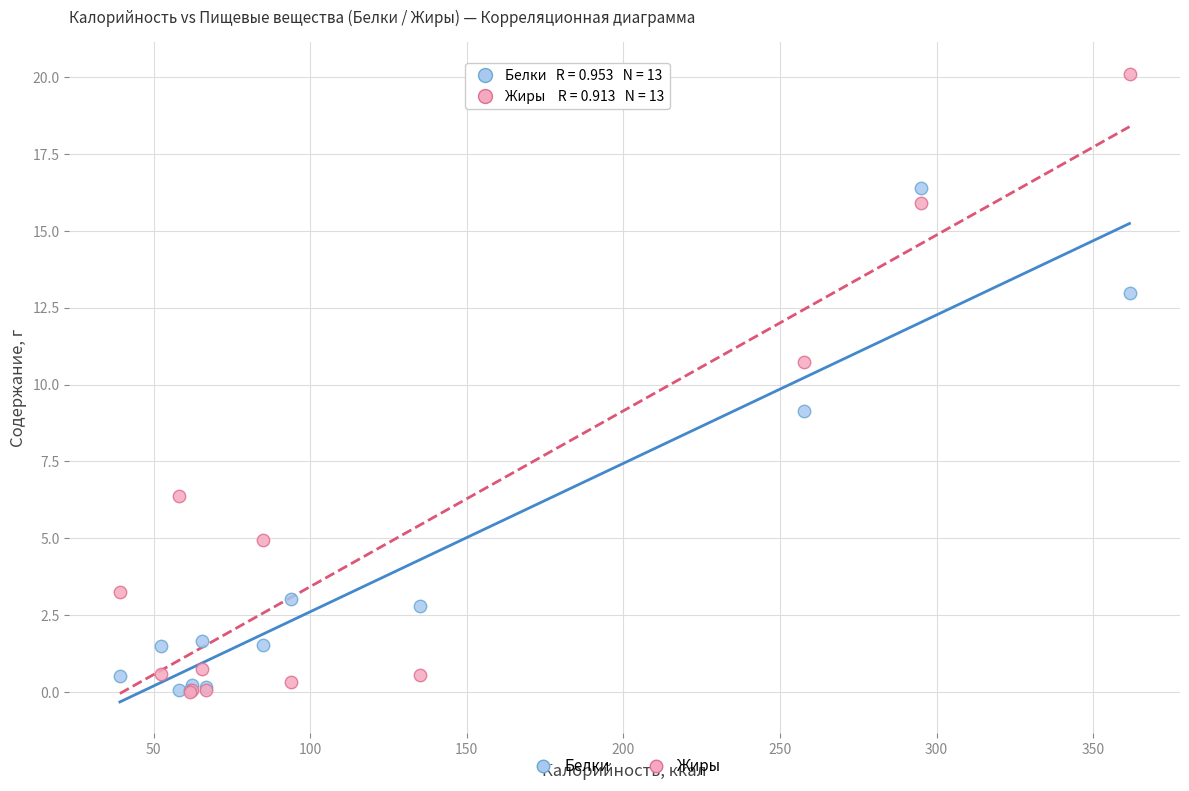

In the Белки series, what Y value is closest to 8?

9.1